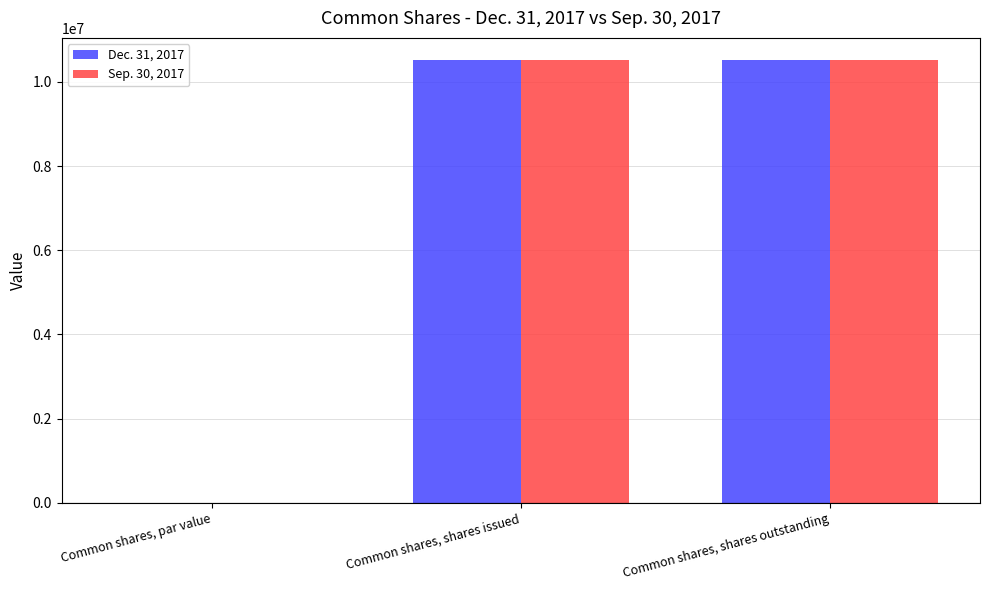

What is the sum of all Sep. 30, 2017 values?

21040192